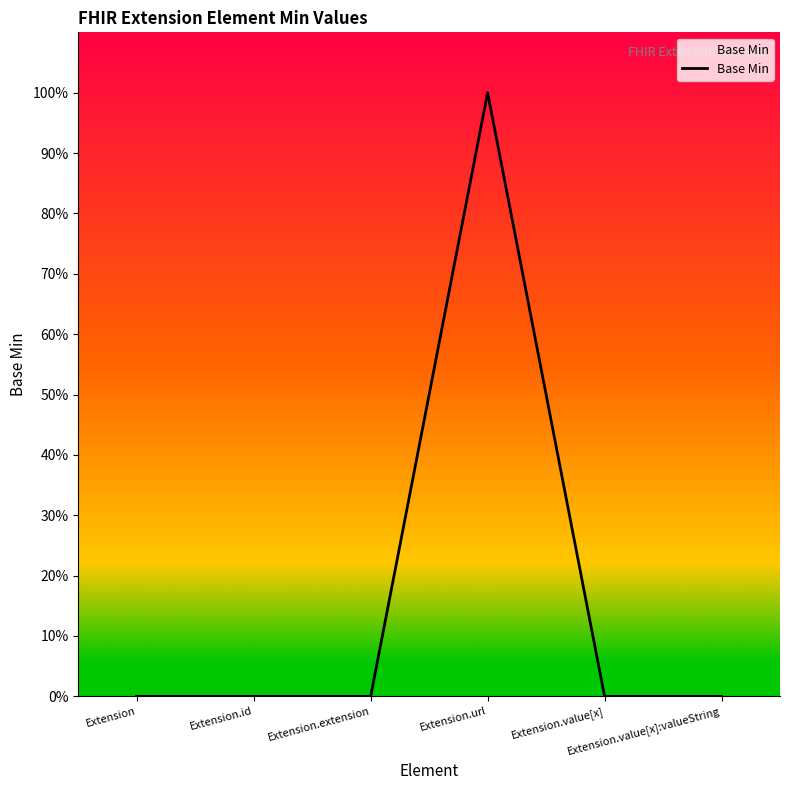

Is this an area chart (filled region under the line)?

Yes